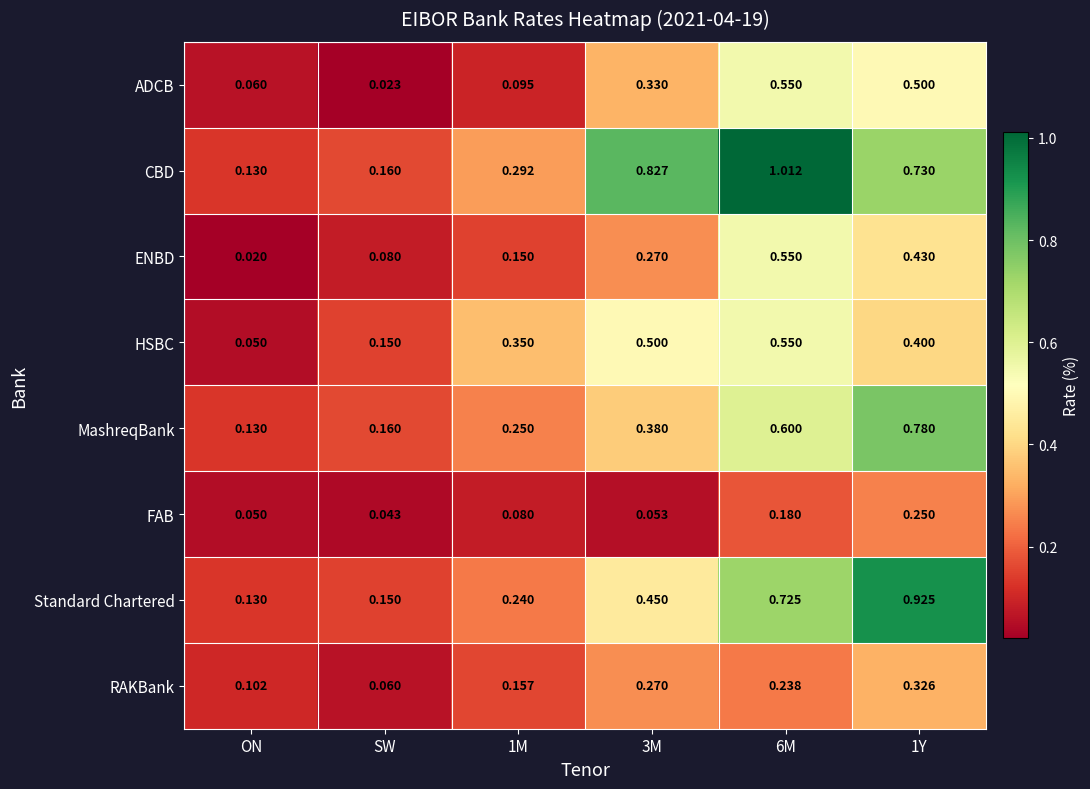

Which series has the largest range (max minus min)?

CBD